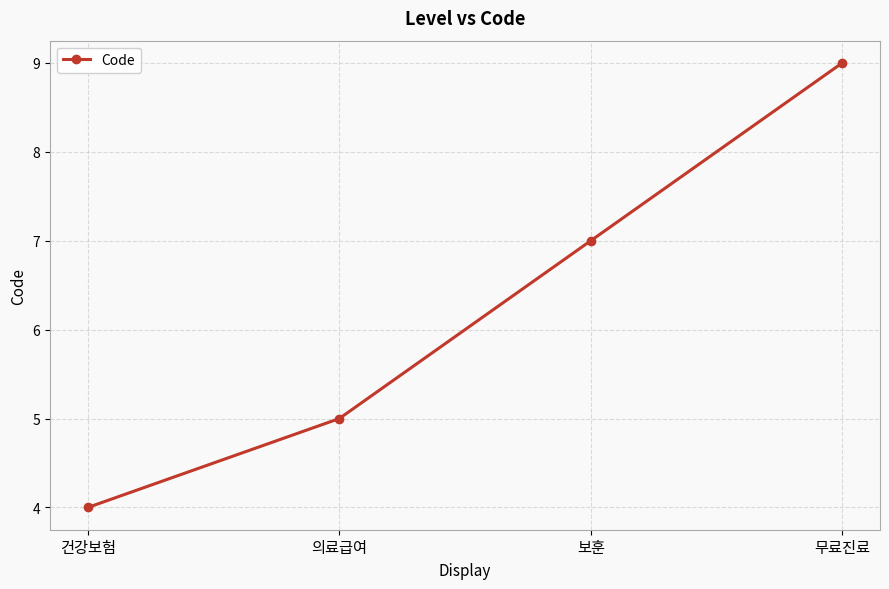

What is the average value?

6